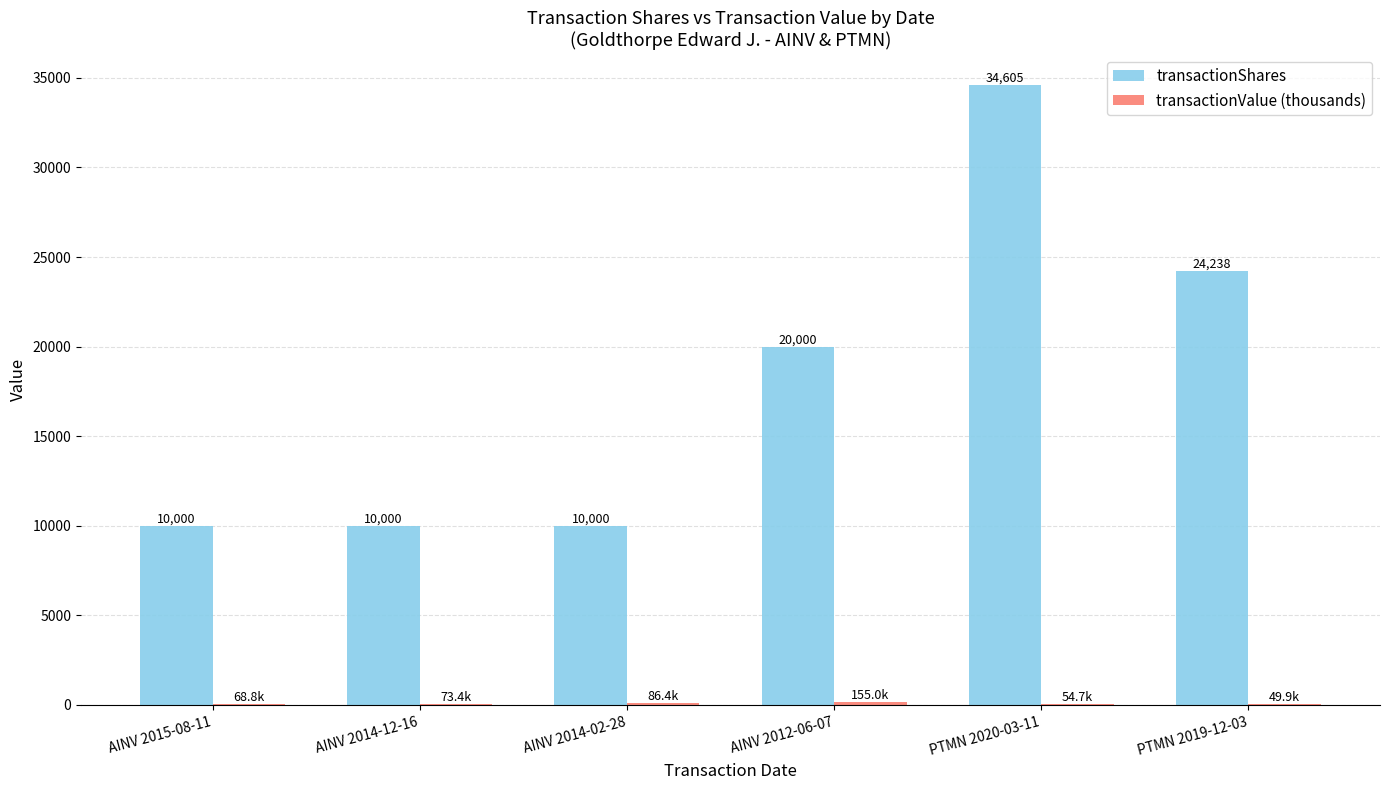

Between AINV 2015-08-11 and PTMN 2019-12-03, which series saw the biggest shift?

transactionShares